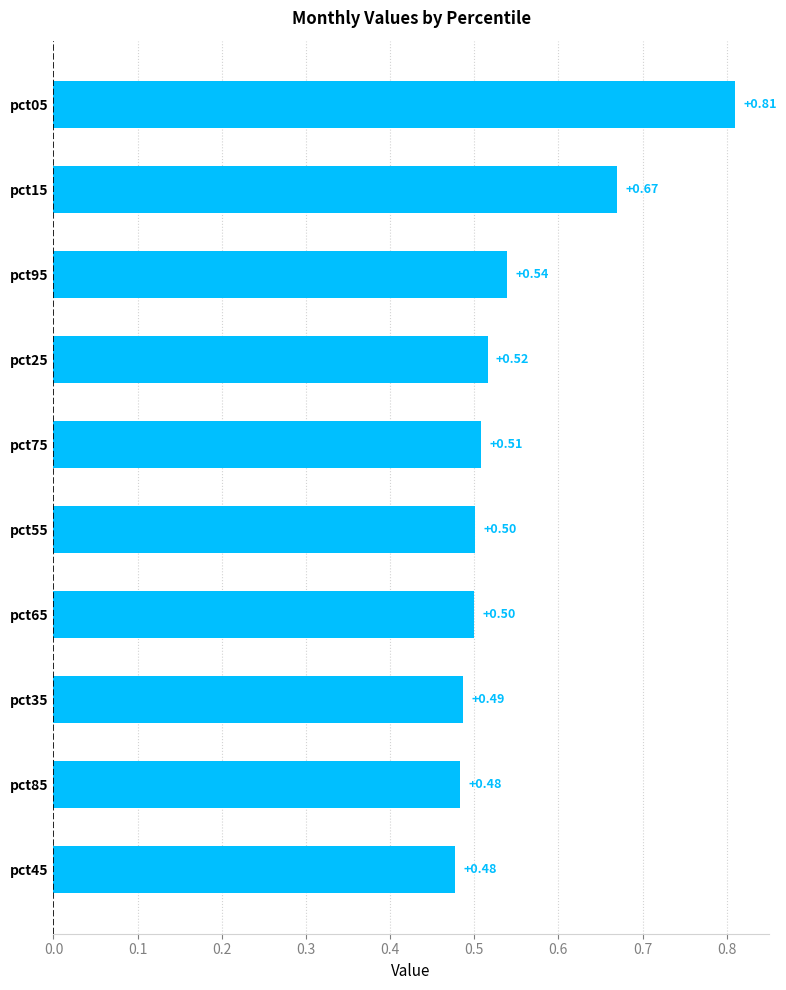

What is the sum of all values?

5.5